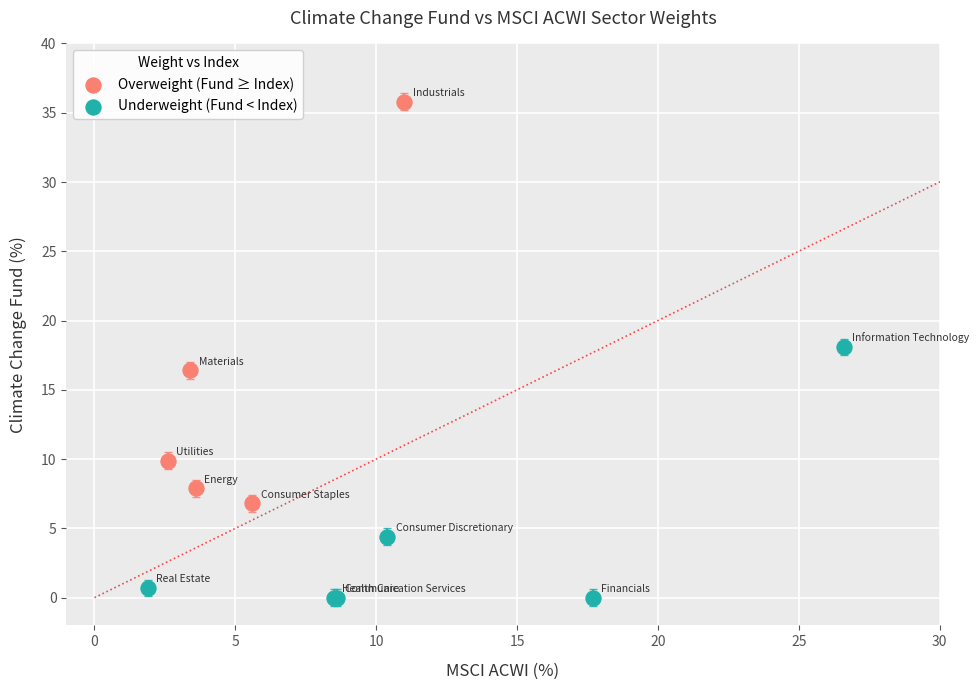

What are all the series names shown in the legend?

Overweight (Fund ≥ Index), Underweight (Fund < Index)